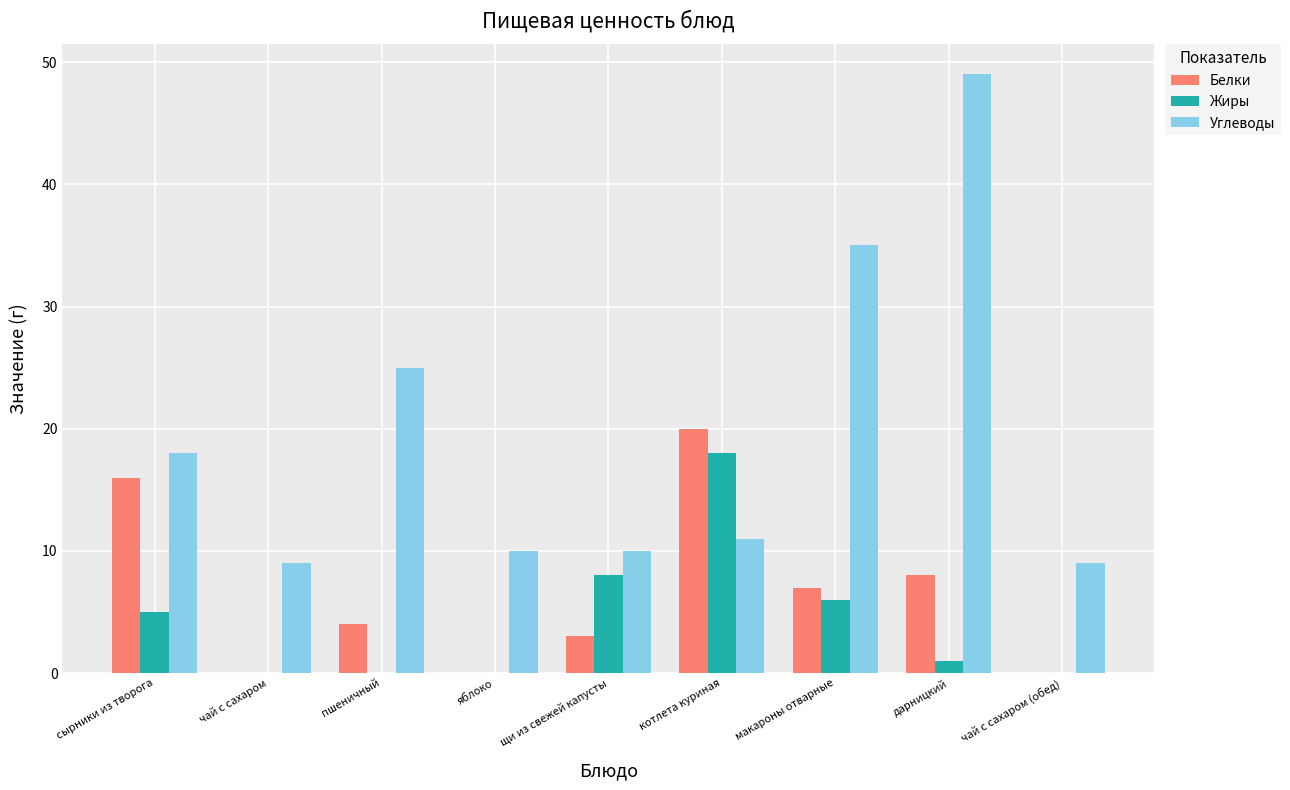

What is the sum of the Жиры values at чай с сахаром (обед) and котлета куриная?

18